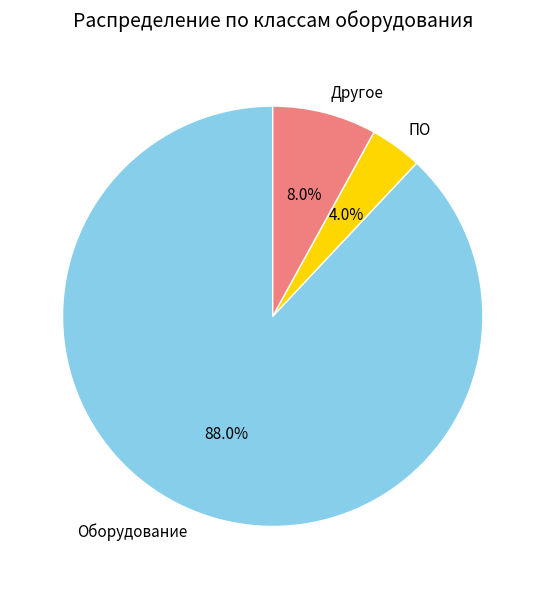

Does ПО account for over 50% of the chart?

No